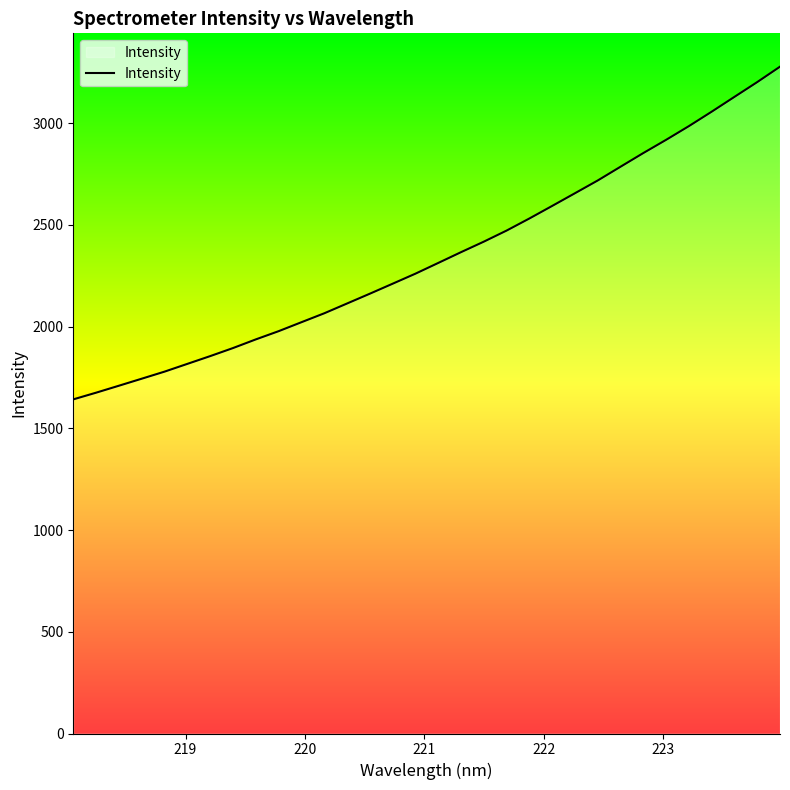

True or false: there are more than 0 points higher than both neighbors.

False